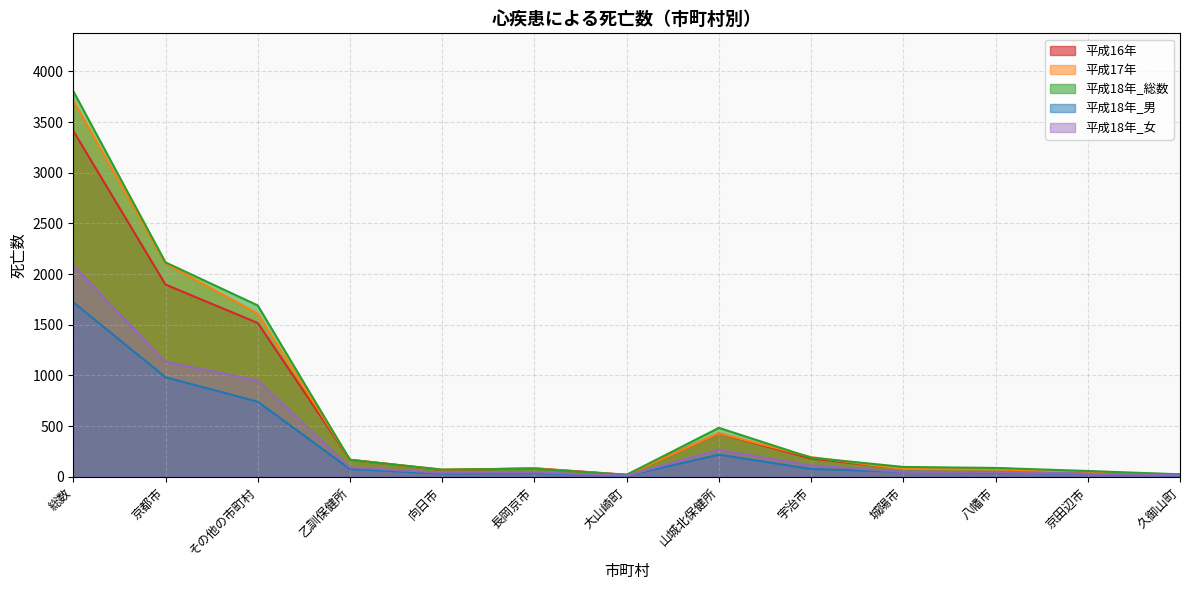

What is the label of the 7th point from the right?

大山崎町